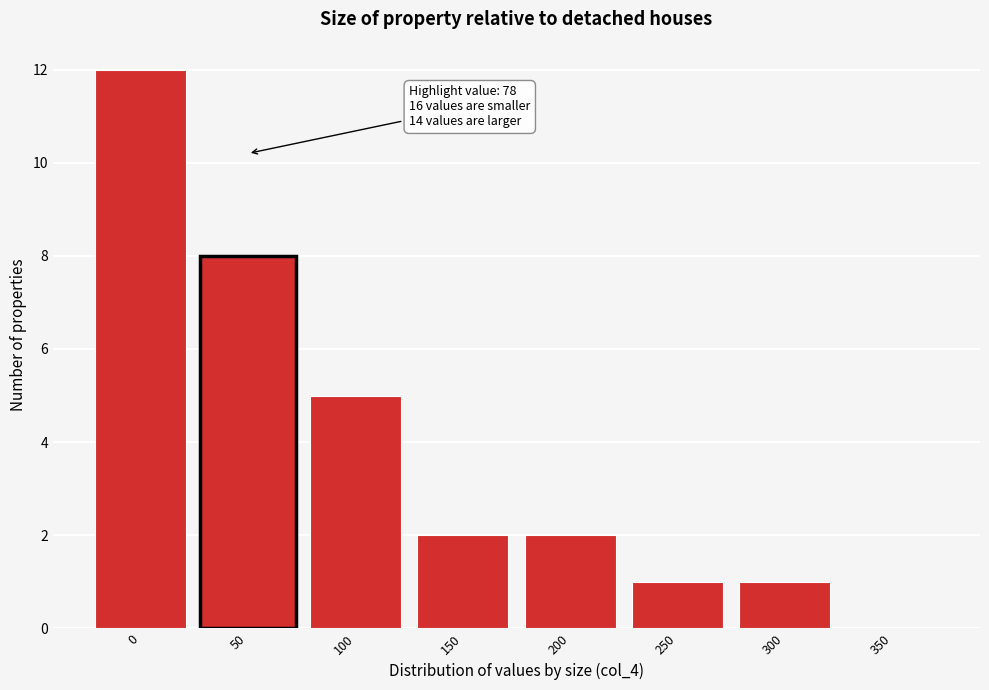

Reading right to left, transcribe all the data shown in this chart.

350=0	300=1	250=1	200=2	150=2	100=5	50=8	0=12